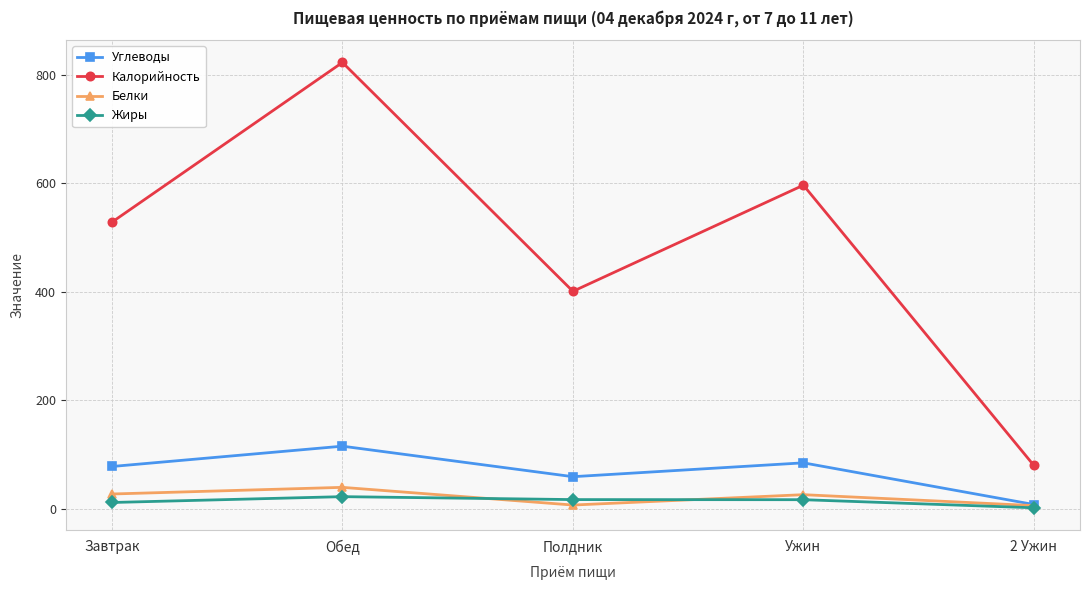

What is the greatest value displayed?

823.2